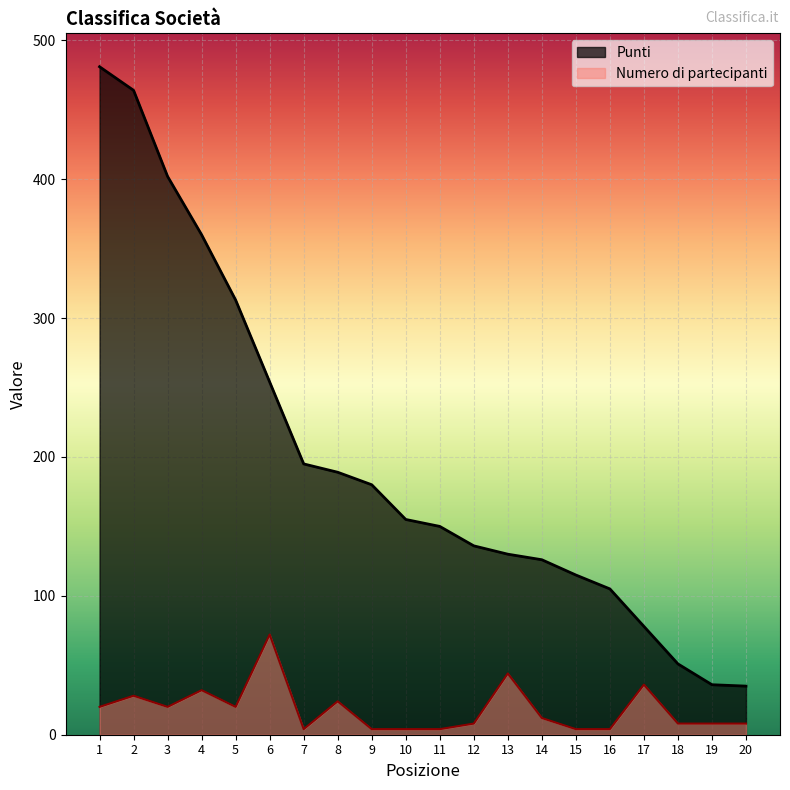

At which label does Punti reach its minimum?

20